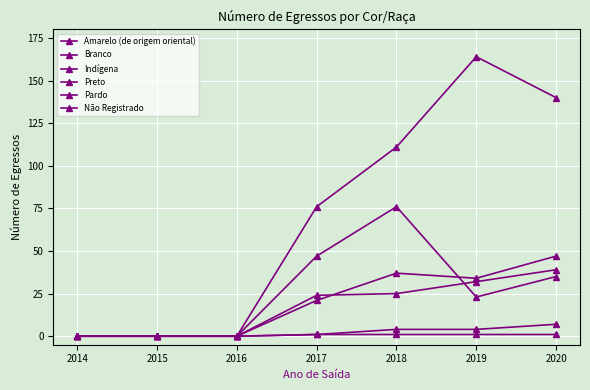

How many lines are shown in the chart?

6